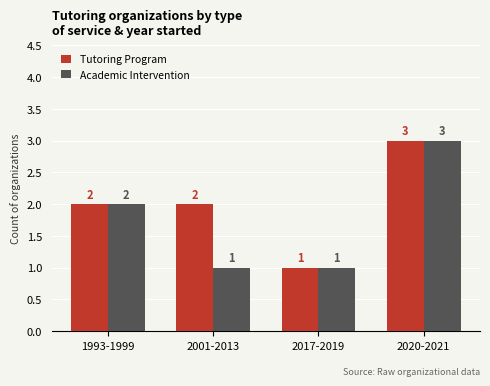

List the series in order of their overall mean, lowest first.

Academic Intervention, Tutoring Program